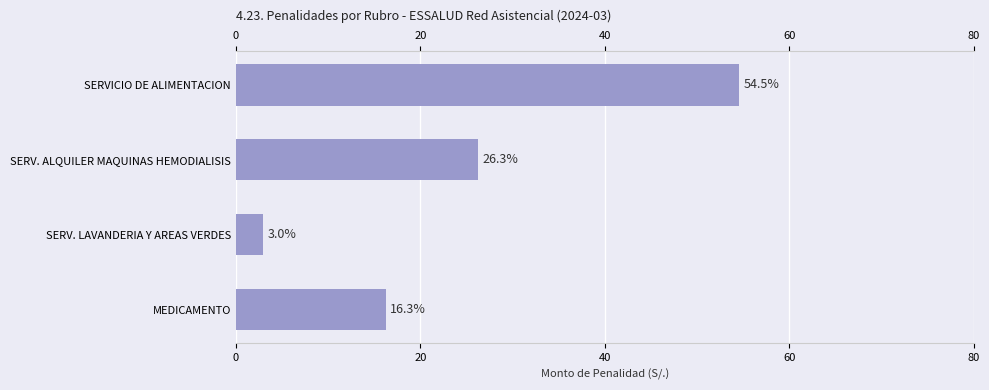

How many bars are there in total?

4